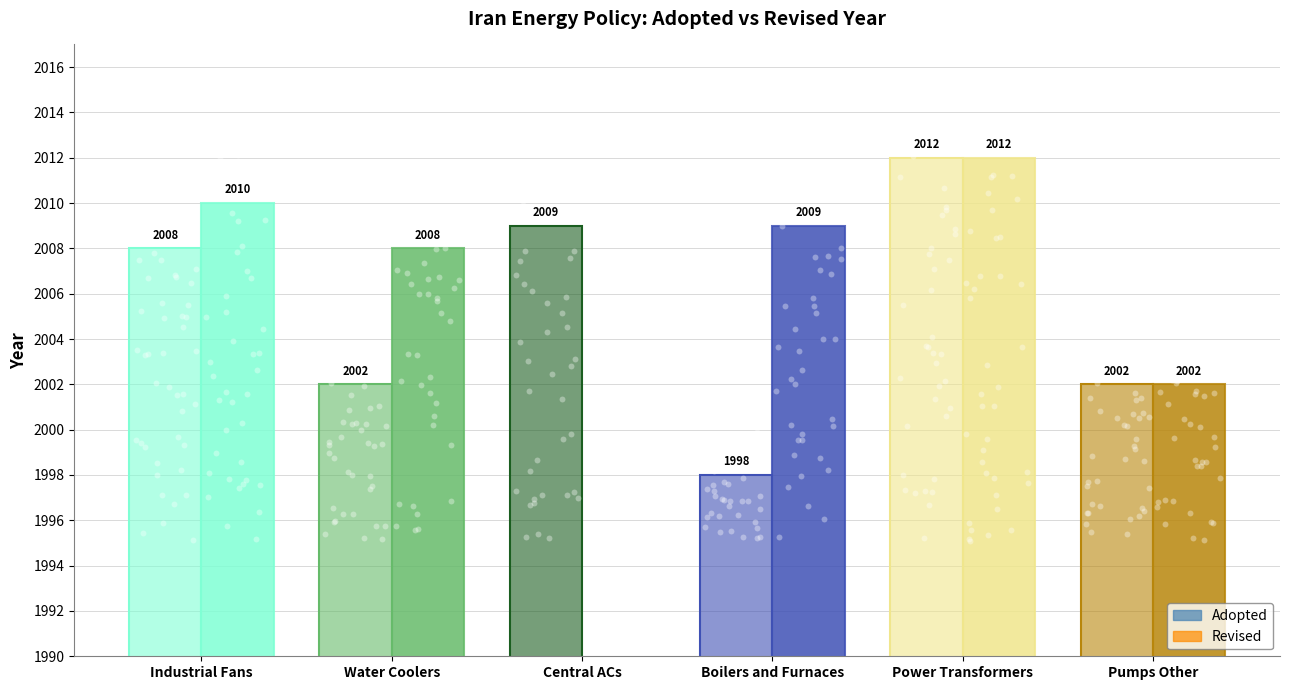

Which has a higher value, Industrial Fans or Central ACs?

Central ACs